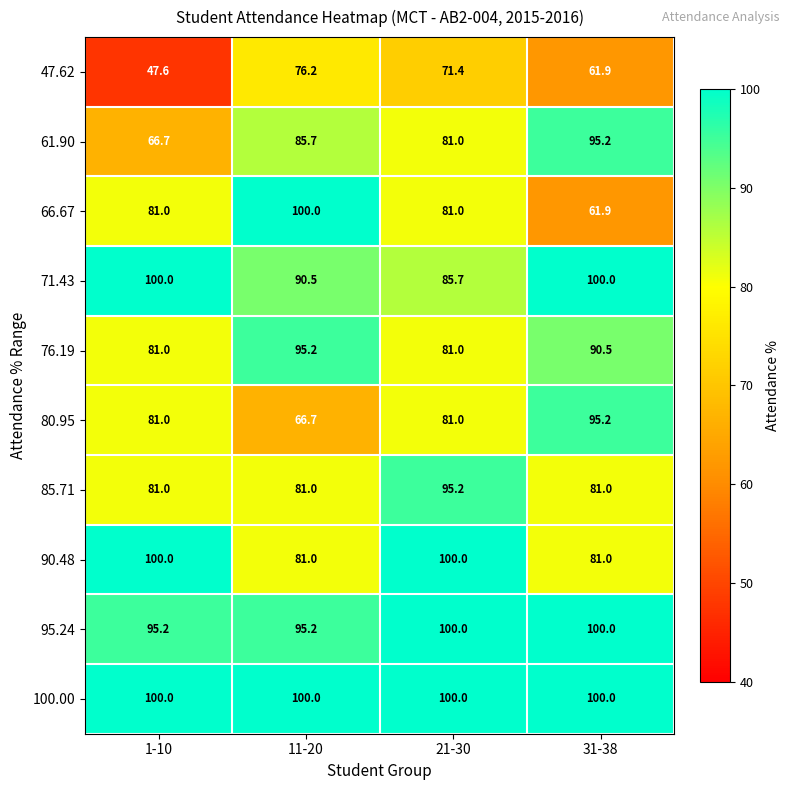

True or false: 61.90 has a value of 95.2 at 31-38.

True